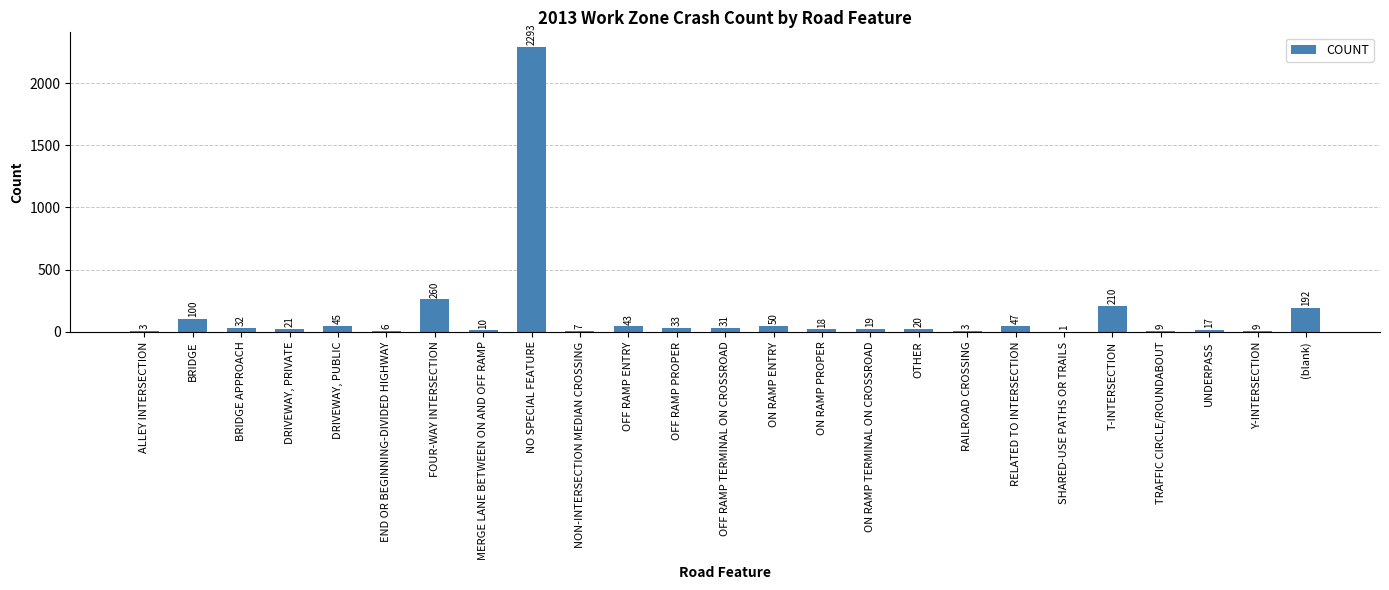

Which has a higher value, ALLEY INTERSECTION or Y-INTERSECTION?

Y-INTERSECTION